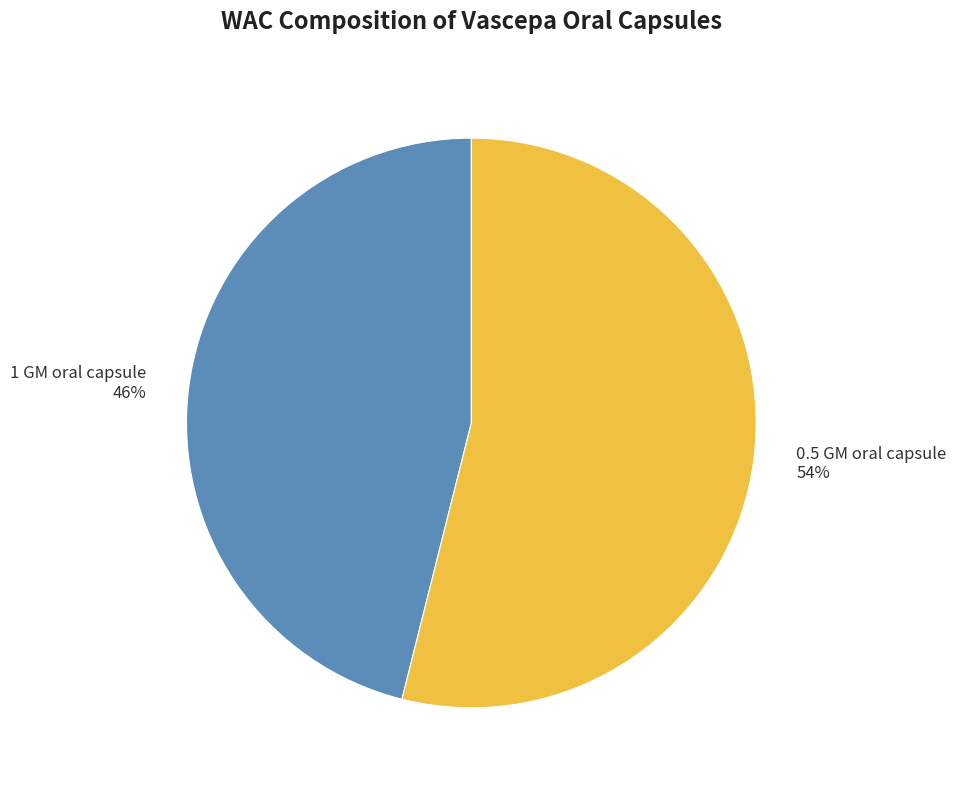

To the nearest percent, what is the difference between the largest and smallest slice percentages?

8%